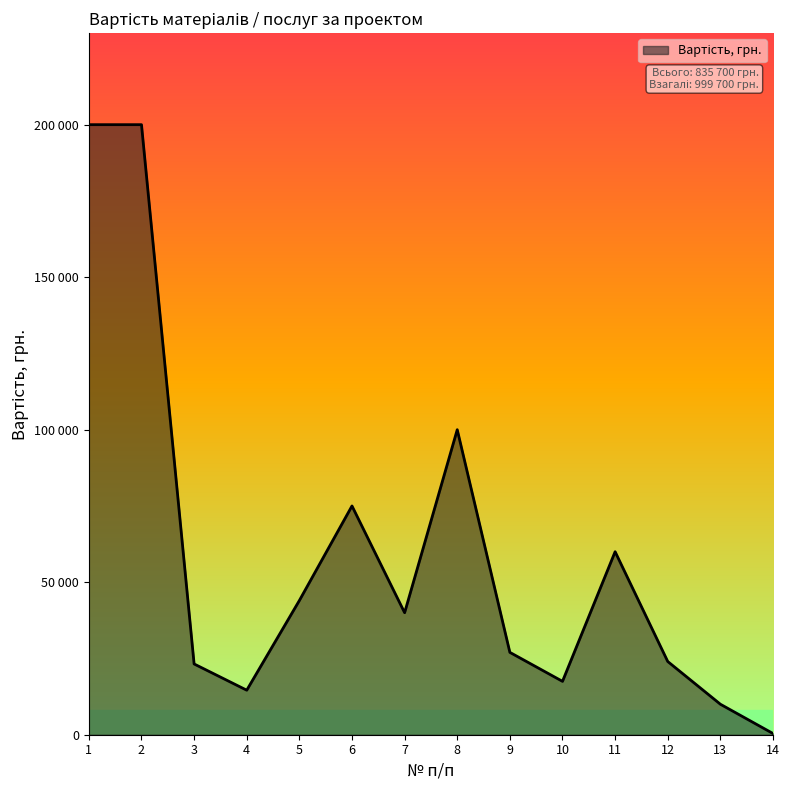

True or false: the data has more than 2 interior local peaks.

True